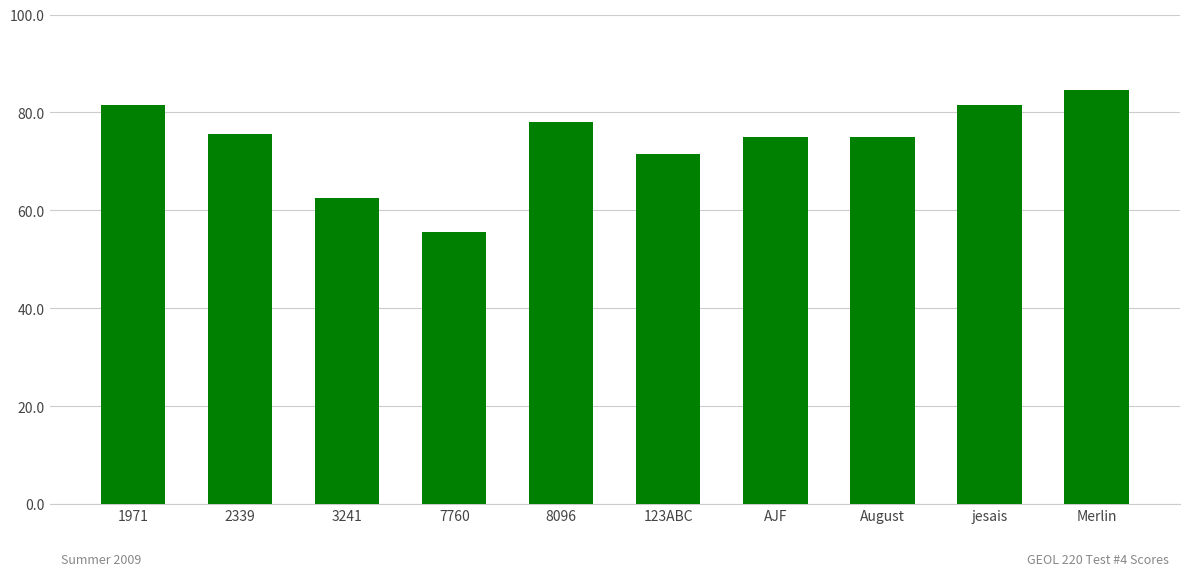

Reading left to right, transcribe all the data shown in this chart.

81.5	75.5	62.5	55.5	78.0	71.5	75.0	75.0	81.5	84.5